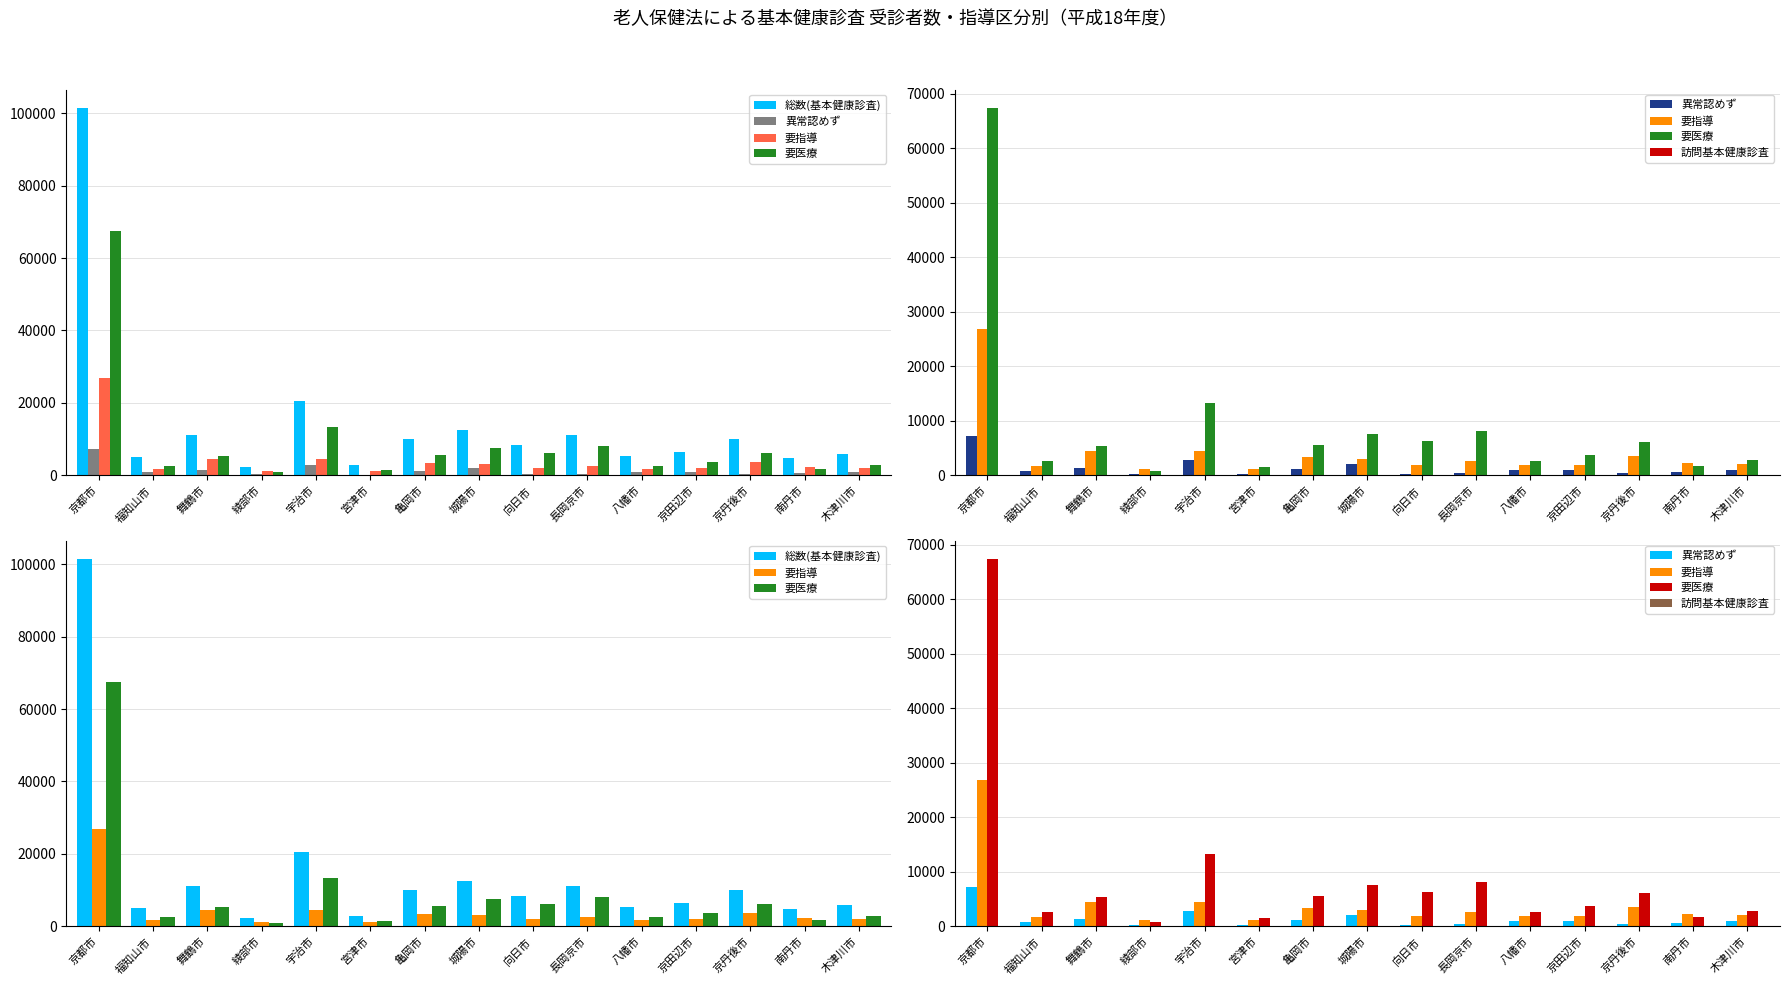

Does the chart contain stacked bars?

No